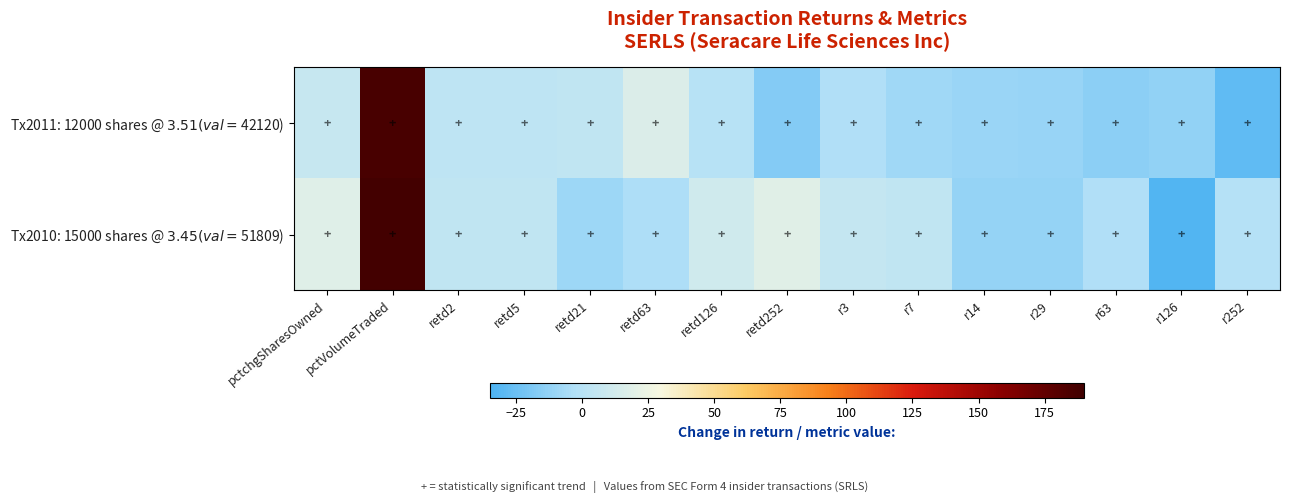

List the series in order of their peak value, highest first.

Tx2010: 15000 shares @ $3.45 (val=$51809), Tx2011: 12000 shares @ $3.51 (val=$42120)